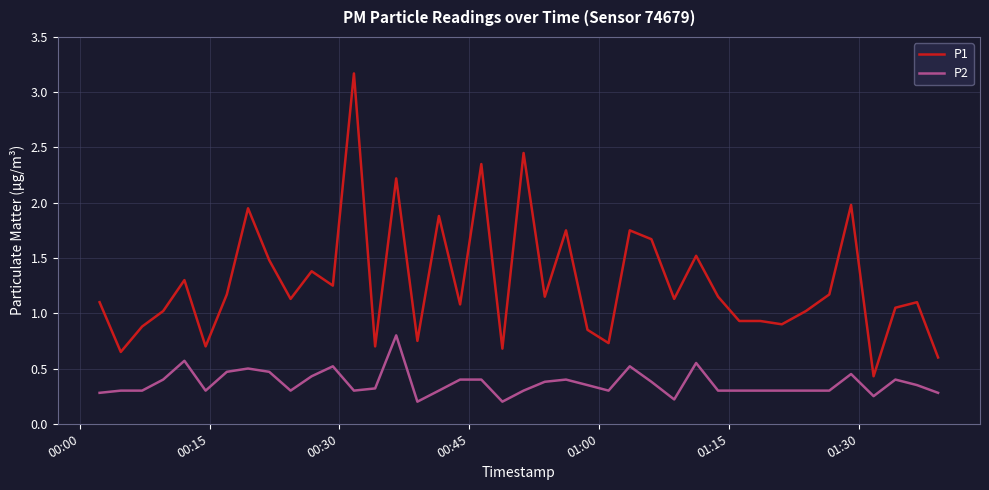

Which series has the largest total across all categories?

P1